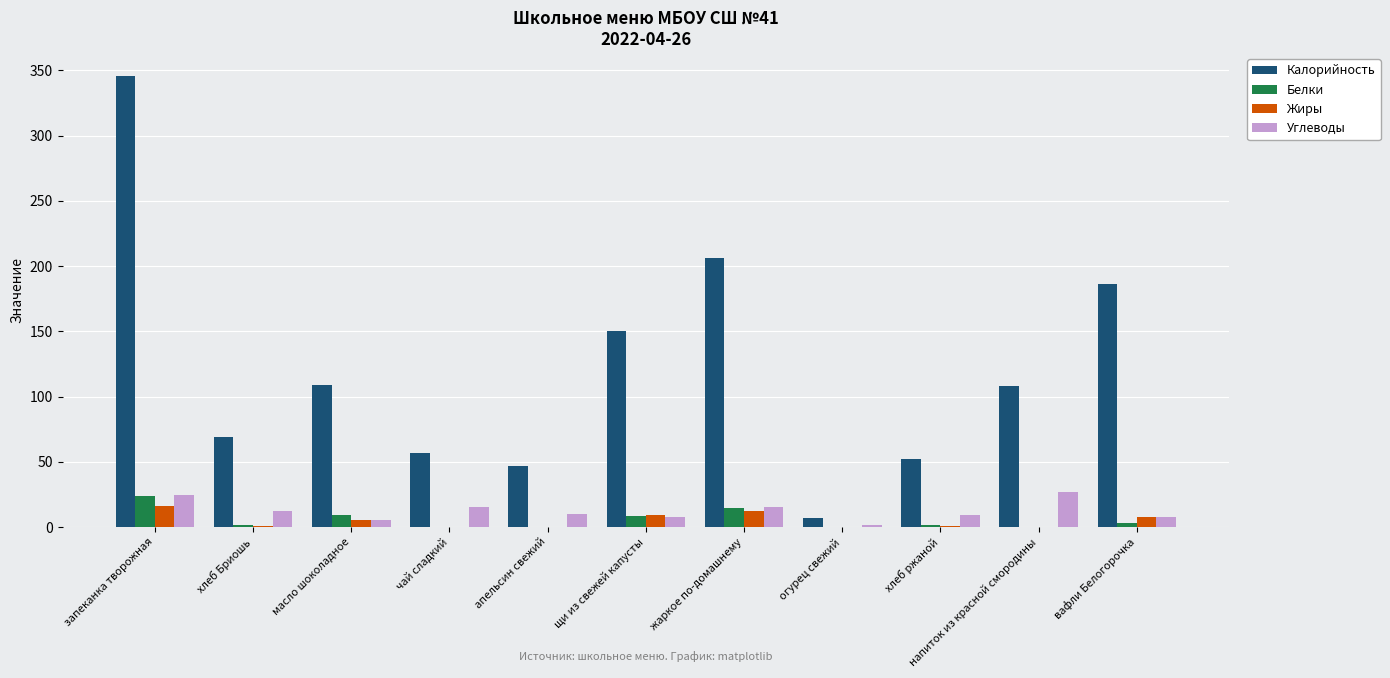

What is the maximum value shown in the chart?

346.0